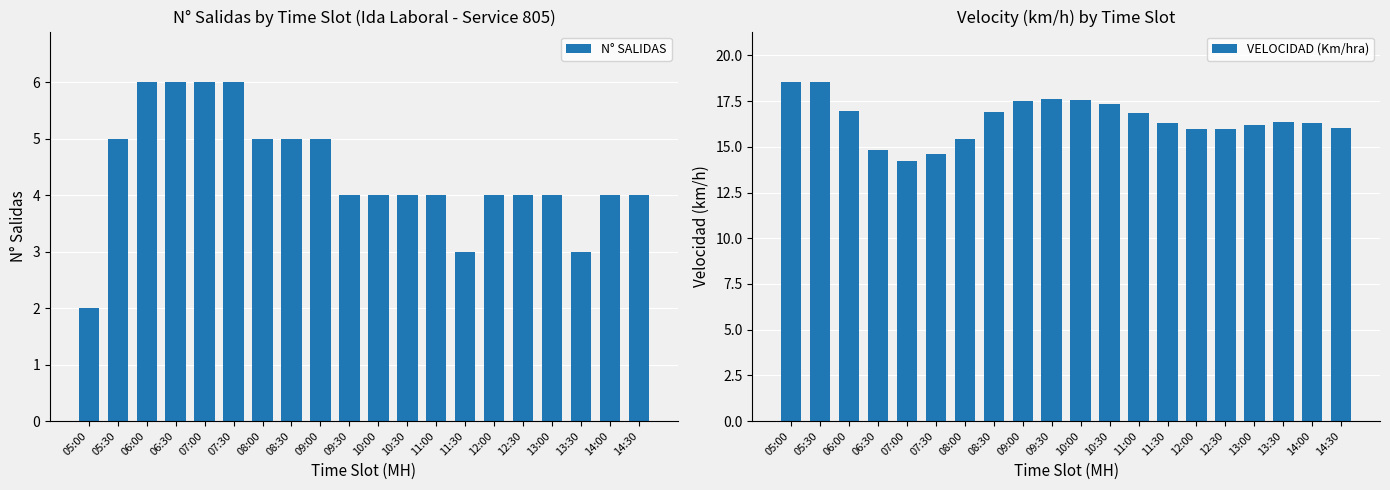

List the labels in order of VELOCIDAD (Km/hra) value, largest first.

05:00, 05:30, 09:30, 10:00, 09:00, 10:30, 06:00, 08:30, 11:00, 13:30, 11:30, 14:00, 13:00, 14:30, 12:00, 12:30, 08:00, 06:30, 07:30, 07:00